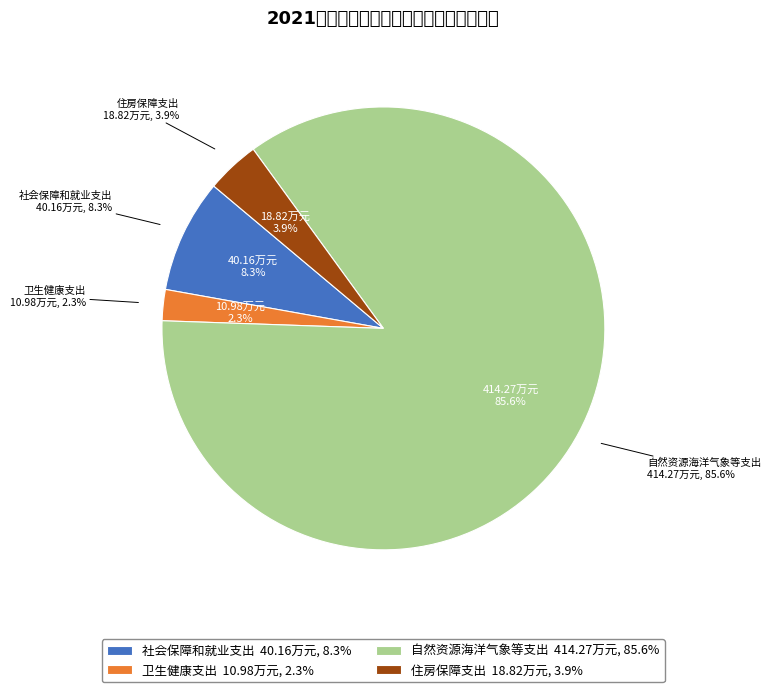

To the nearest percent, what is the combined percentage of 卫生健康支出 and 住房保障支出?

6%